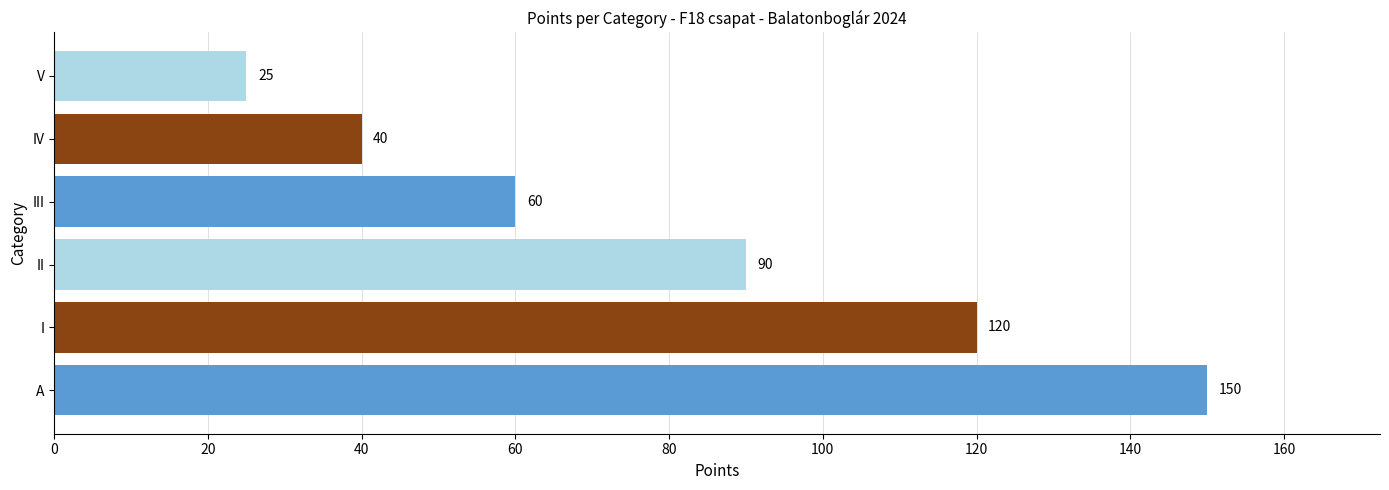

How many categories are shown in the chart?

6